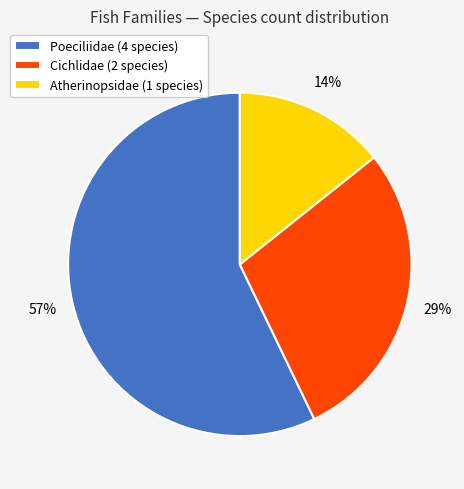

Rank the categories by value from highest to lowest.

Poeciliidae (4 species), Cichlidae (2 species), Atherinopsidae (1 species)